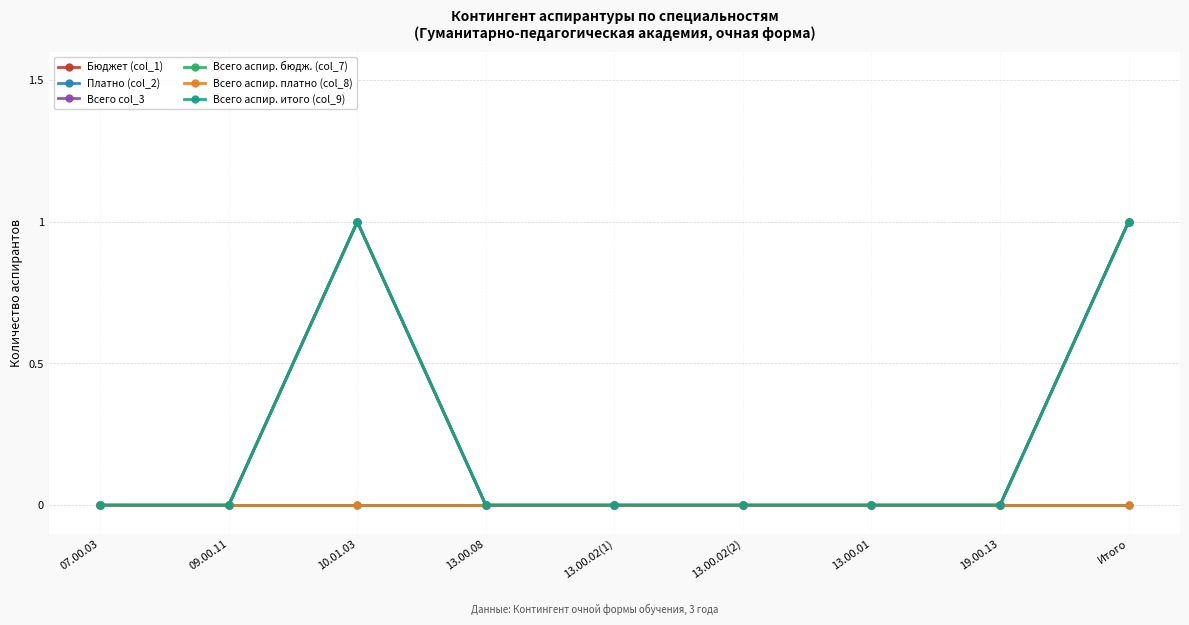

Is this an area chart (filled region under the line)?

No